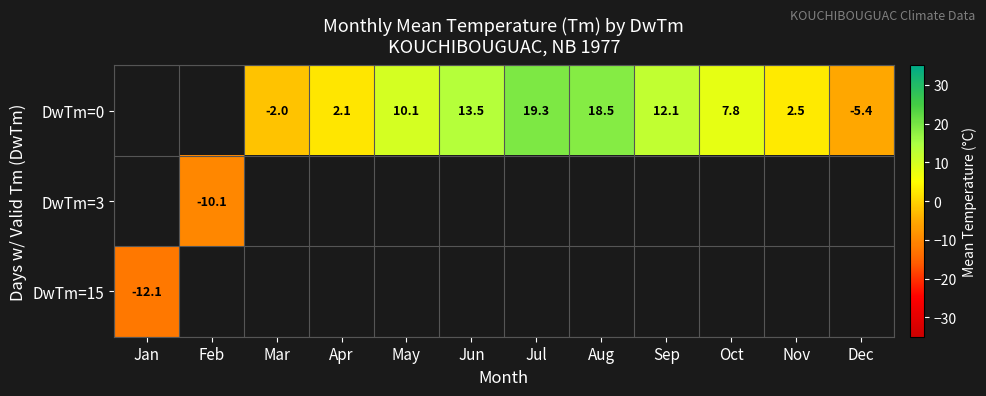

Count the number of categories in the chart.

12